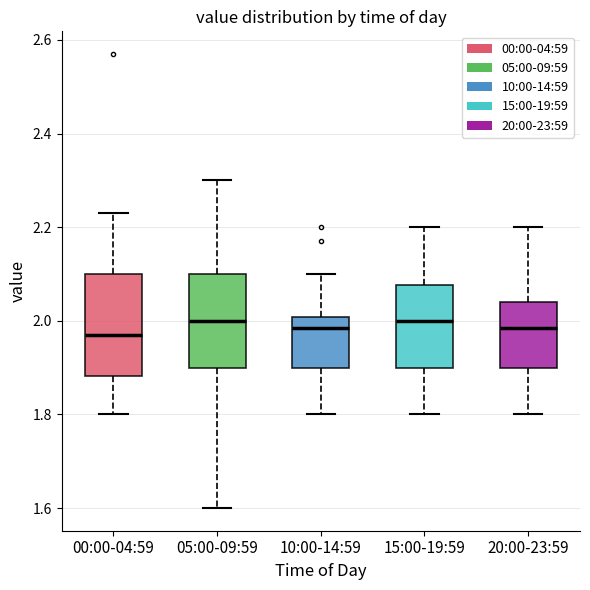

Where is the lower edge of the box for 00:00-04:59 on the y-axis? The values are not printed on the chart, so give them approximately, as read against the axis.

1.88